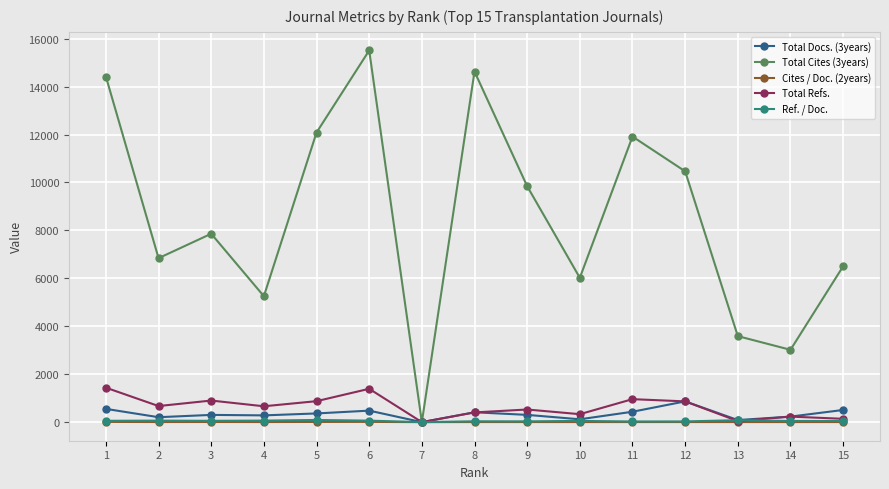

How many positive values does the Total Cites (3years) series have?

14